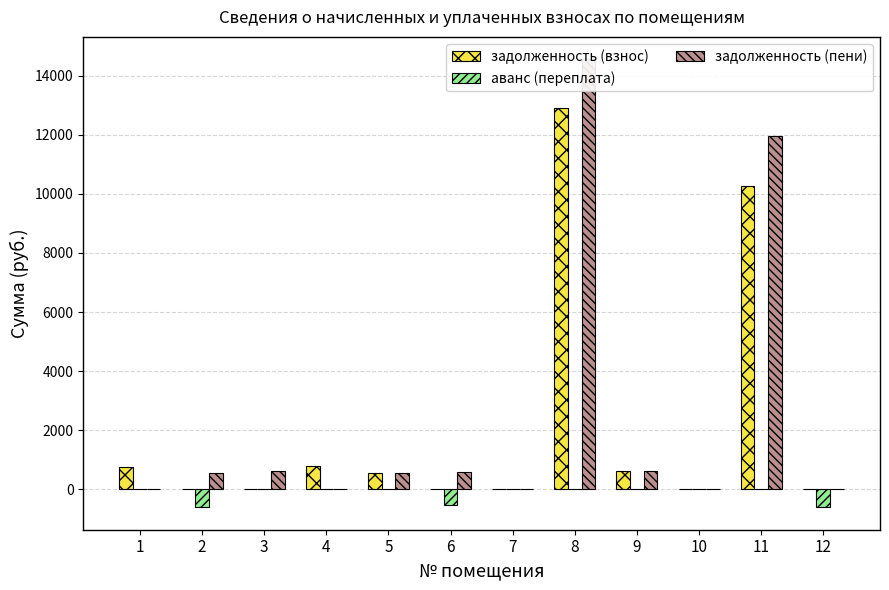

At which label is задолженность (взнос) closest to 6458?

11